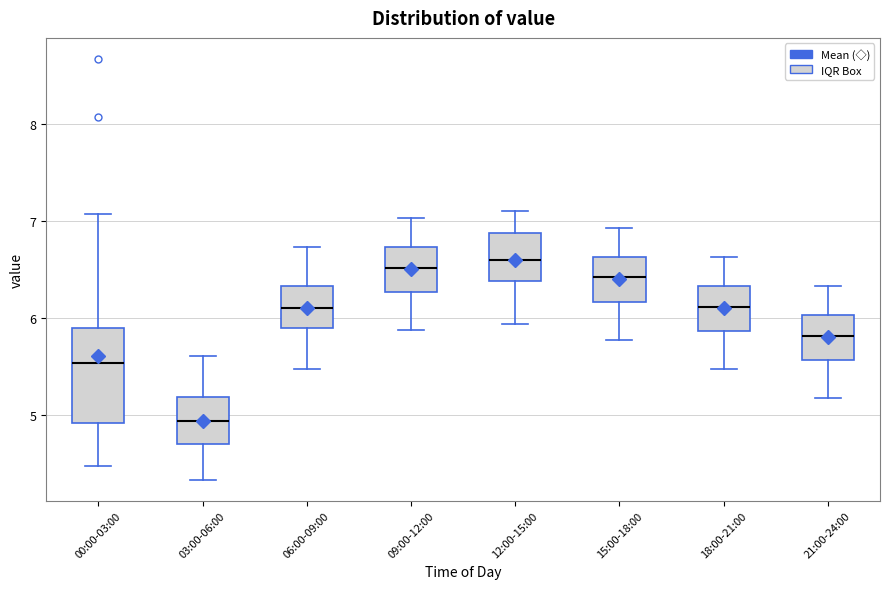

Where does the upper whisker of the box for 00:00-03:00 end on the y-axis? The values are not printed on the chart, so give them approximately, as read against the axis.

7.1